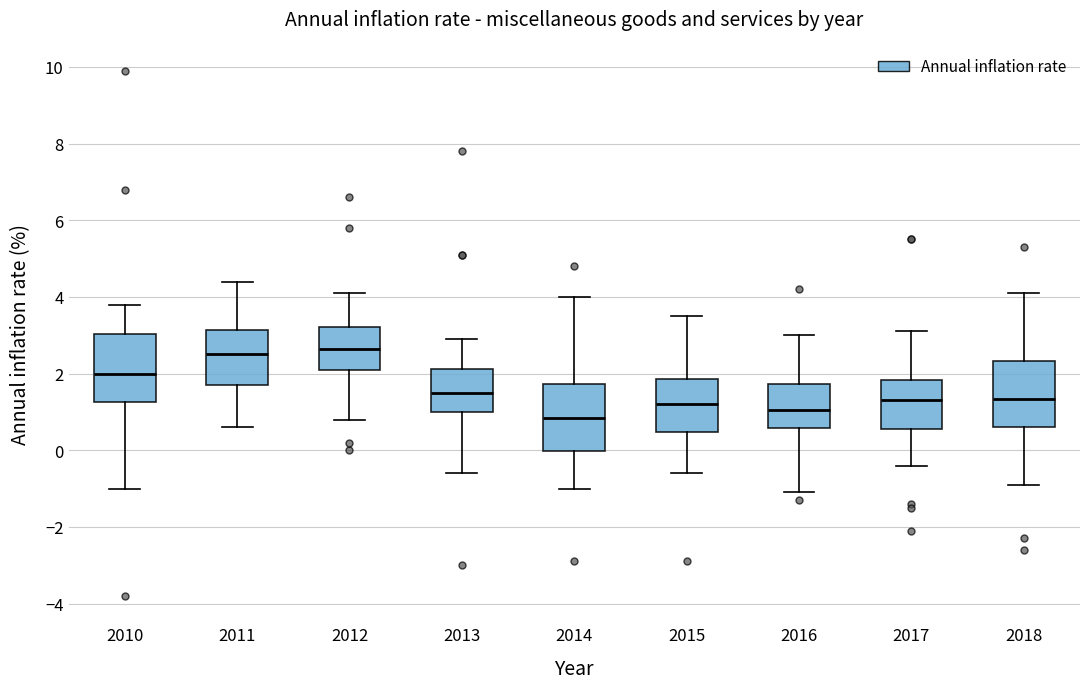

Reading left to right, transcribe this box plot: for each box, give where its median line is, the range the box spans, and where its two whiskers end, as read against the y-axis. The values are not printed on the chart, so give them approximately, as read against the axis.

2010: median 2.0, box 1.2 to 3.0, whiskers -1.0 to 3.8
2011: median 2.6, box 1.8 to 3.2, whiskers 0.6 to 4.4
2012: median 2.6, box 2.2 to 3.2, whiskers 0.8 to 4.2
2013: median 1.6, box 1.0 to 2.2, whiskers -0.6 to 3.0
2014: median 0.8, box 0.0 to 1.8, whiskers -1.0 to 4.0
2015: median 1.2, box 0.4 to 1.8, whiskers -0.6 to 3.6
2016: median 1.0, box 0.6 to 1.8, whiskers -1.0 to 3.0
2017: median 1.4, box 0.6 to 1.8, whiskers -0.4 to 3.2
2018: median 1.4, box 0.6 to 2.4, whiskers -0.8 to 4.2